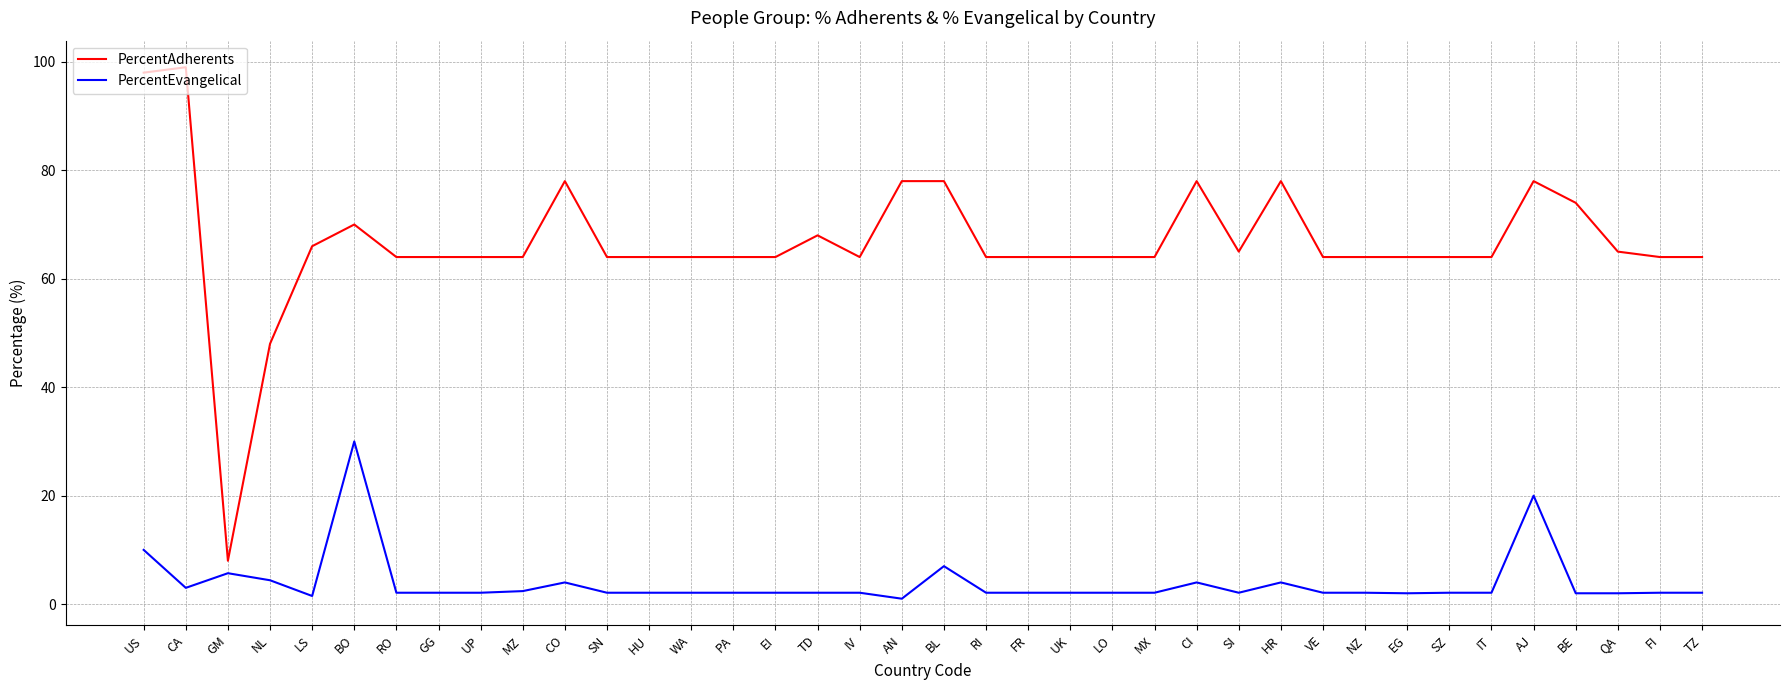

The value of PercentAdherents at NL is 32.5. True or false?

False